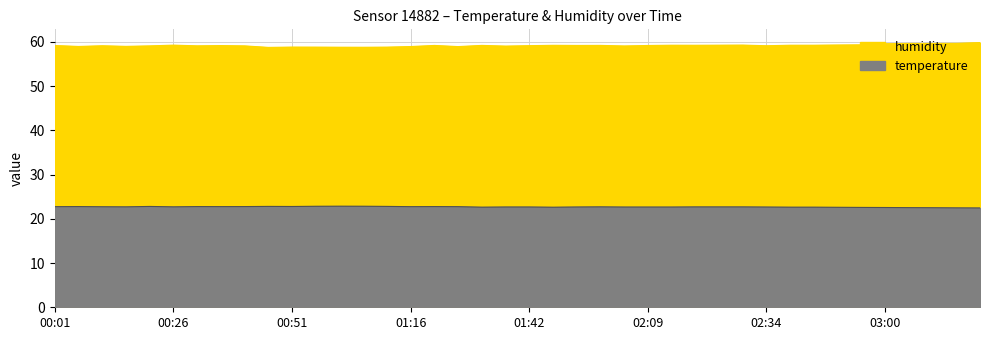

What is the difference between the maximum and second lowest values in the temperature series?

0.5